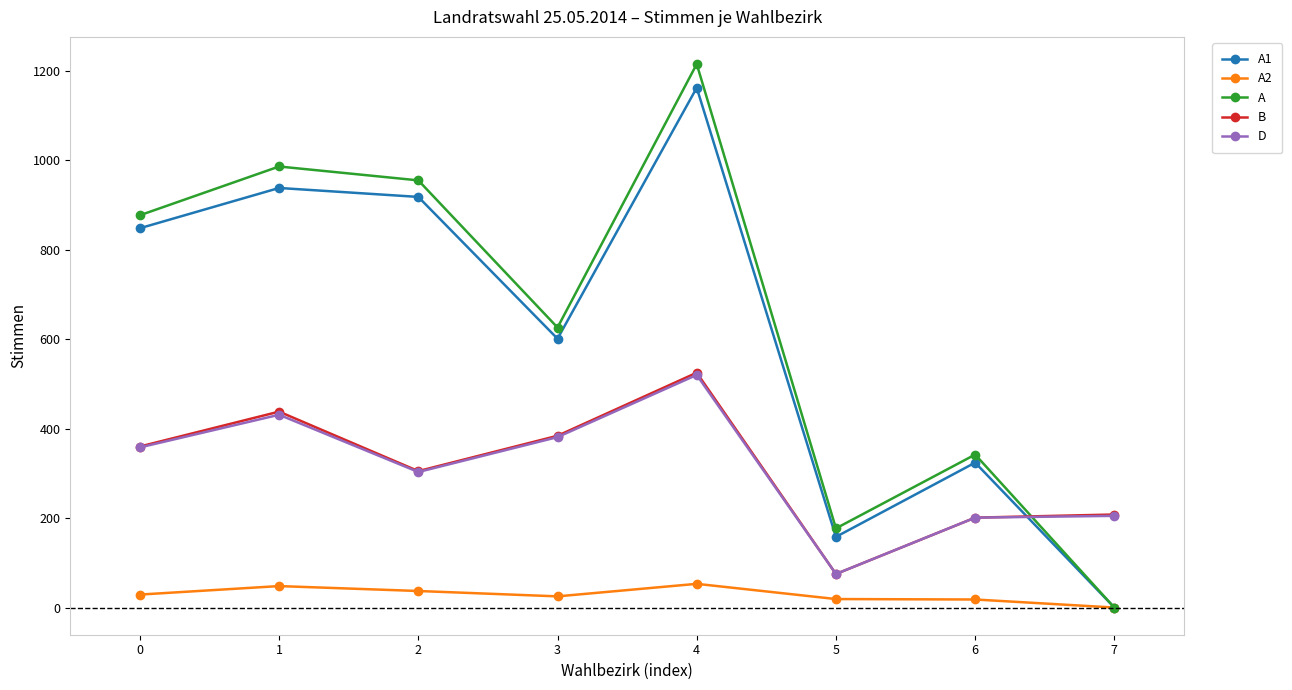

What is the average value of the A series?

647